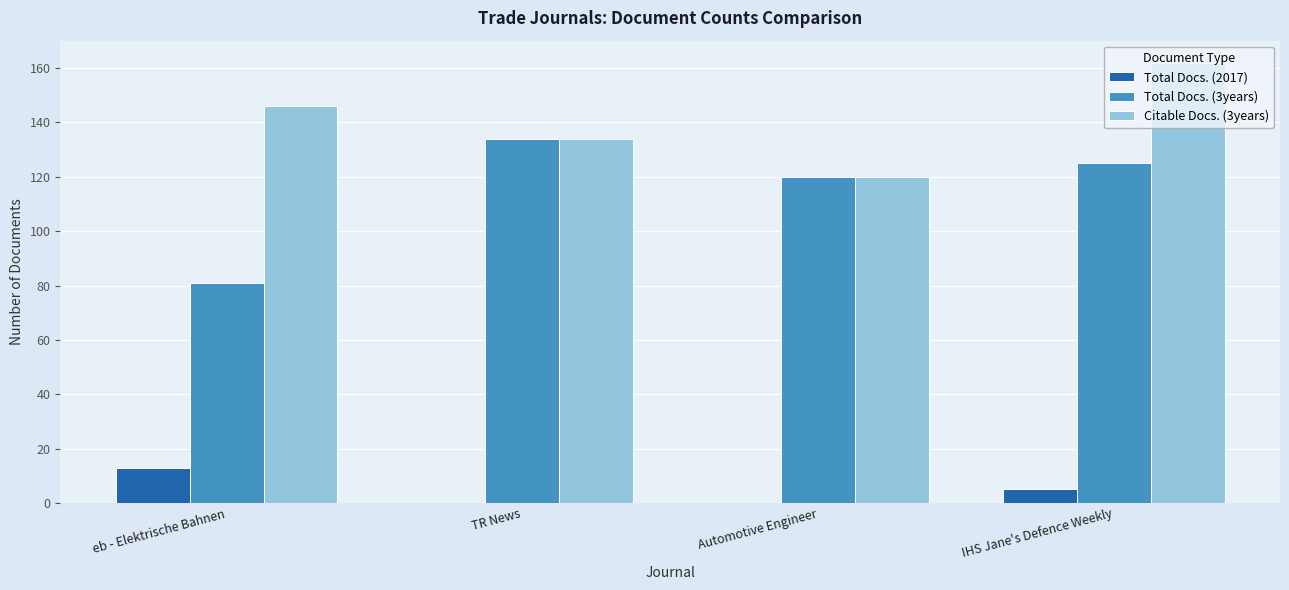

What is the maximum value shown in the chart?

162